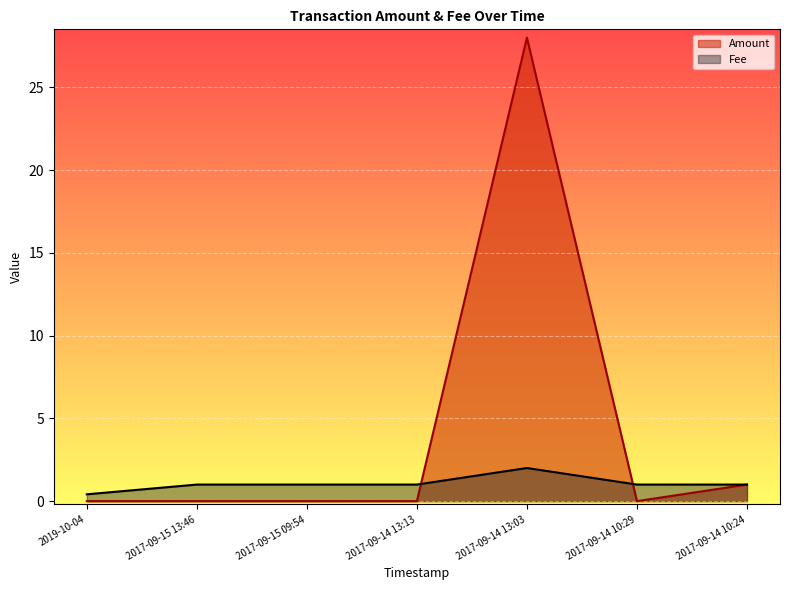

At which label does Fee reach its minimum?

2019-10-04